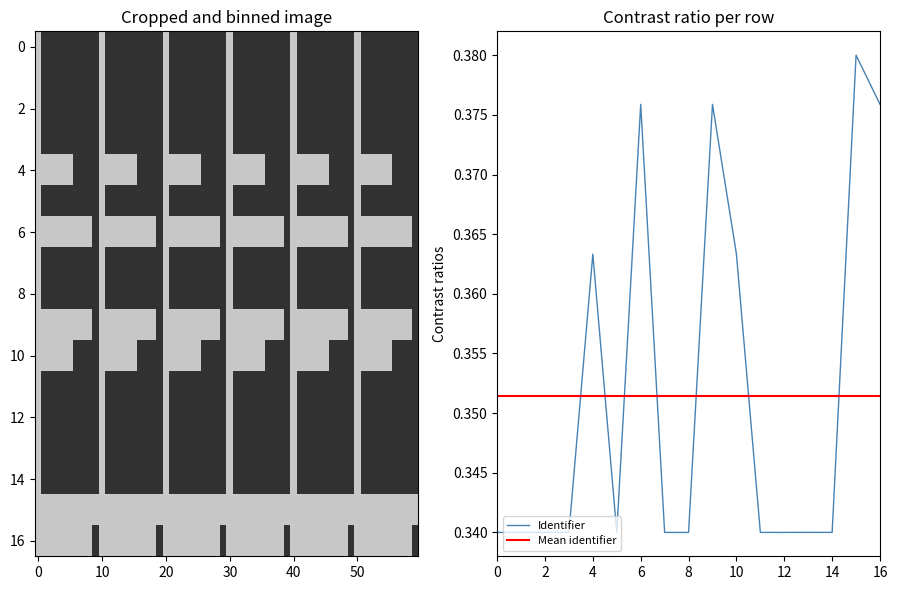

Is it true that Identifier equals 0.6 at 8?

False